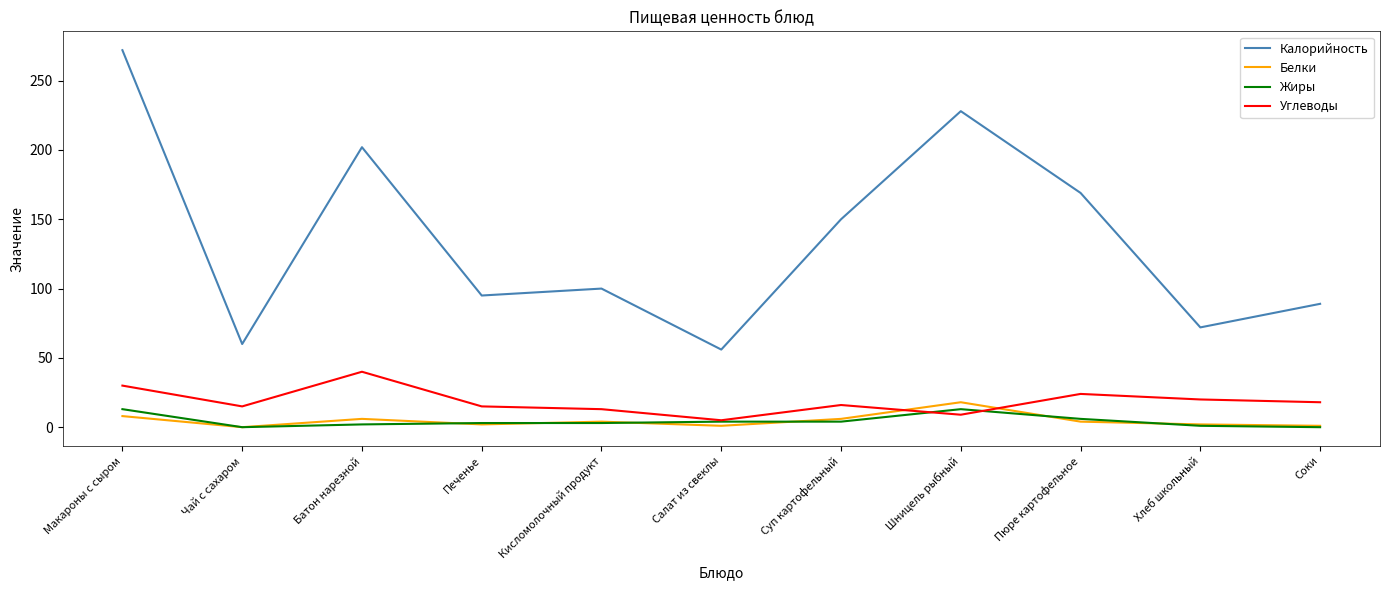

What is the difference between the Жиры values at Батон нарезной and Чай с сахаром?

2